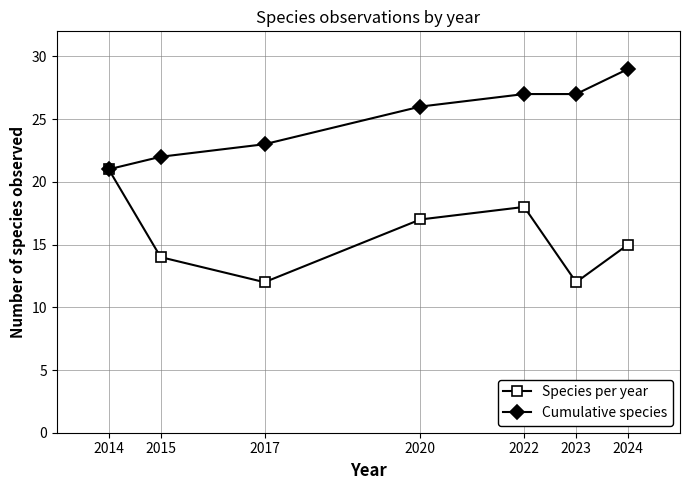

How many data points does each series have?

7